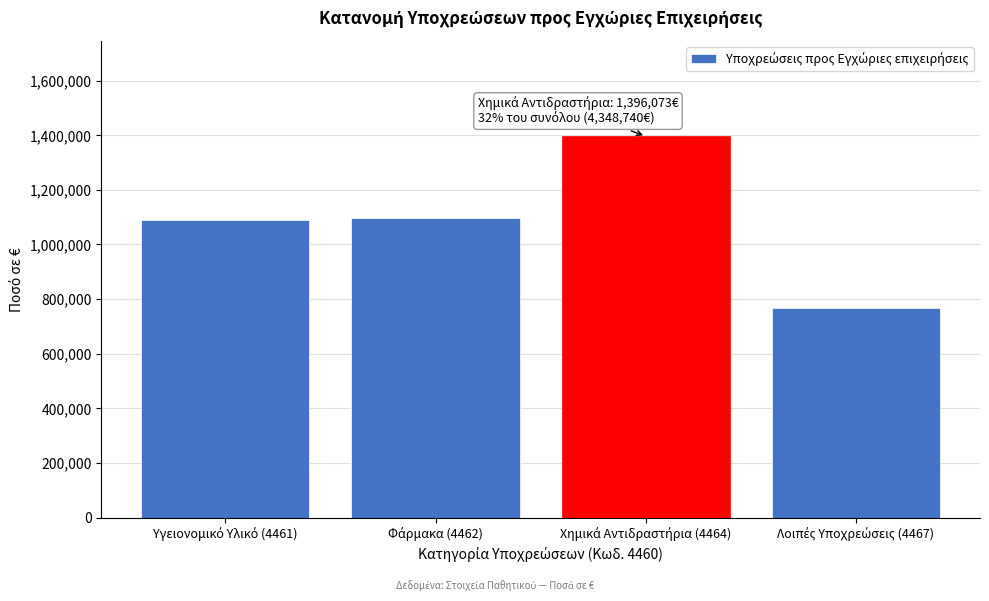

Reading left to right, transcribe all the data shown in this chart.

1088902.1	1098103.7	1396073.9	765660.6